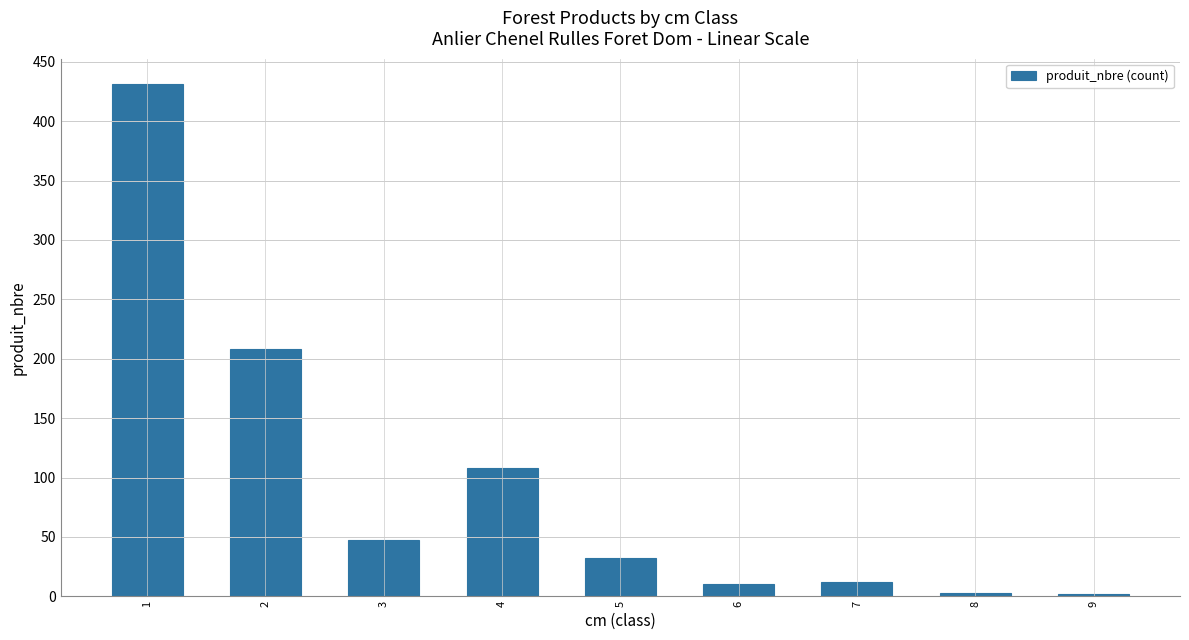

Is it true that the value at 4 is 108?

True